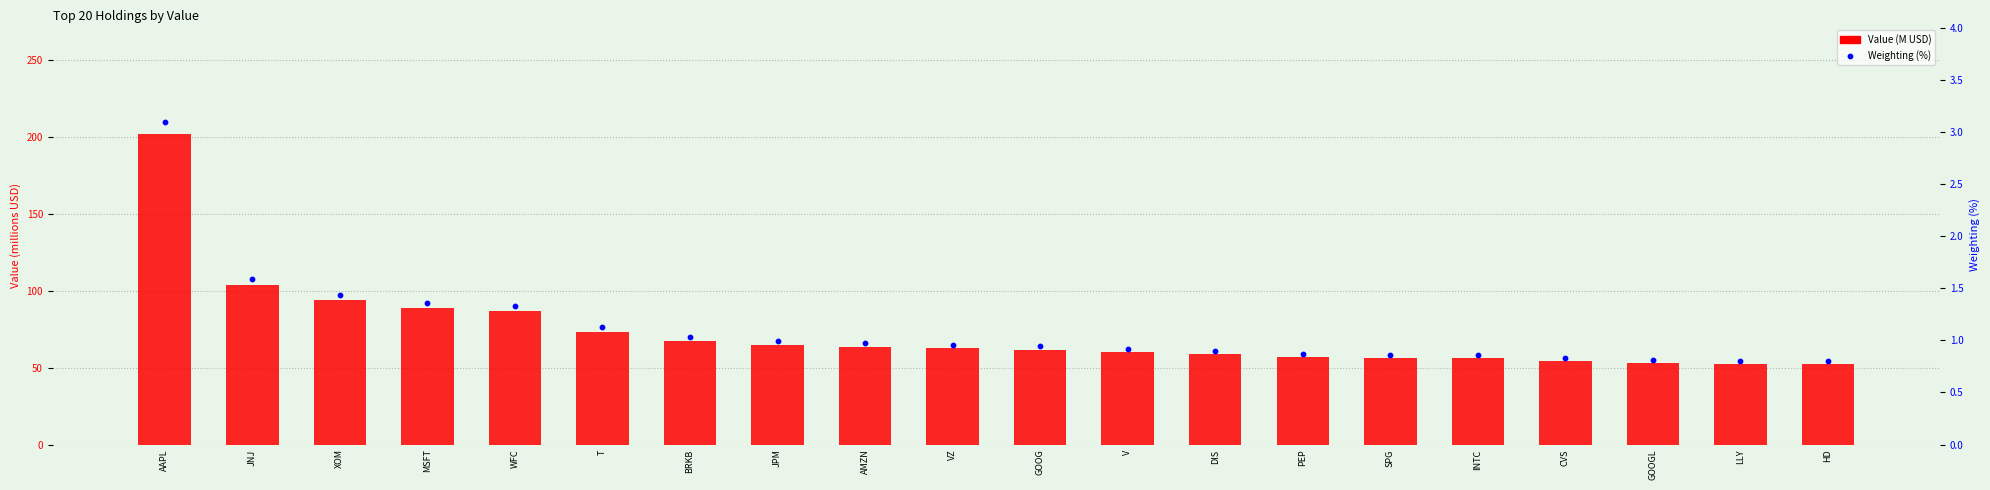

At which category is the sum across all series the highest?

AAPL